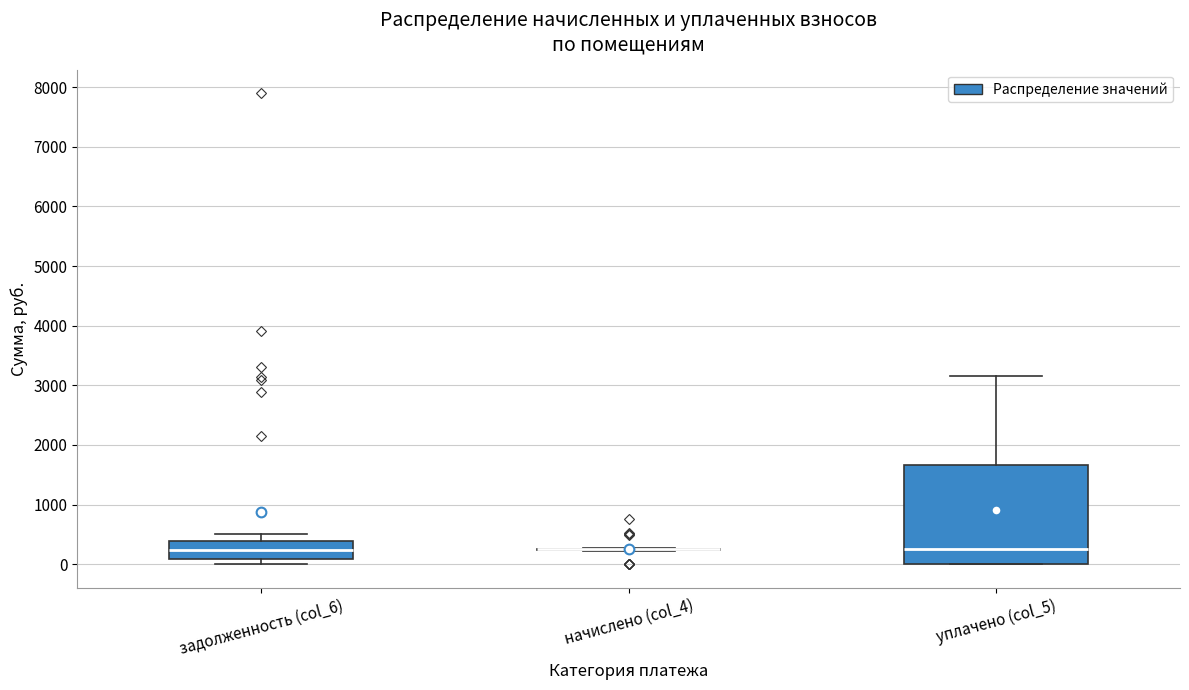

Reading left to right, transcribe this box plot: for each box, give where its median line is, the range the box spans, and where its two whiskers end, as read against the y-axis. The values are not printed on the chart, so give them approximately, as read against the axis.

задолженность (col_6): median 200, box 100 to 400, whiskers 0 to 500
начислено (col_4): box collapsed to a line at 200, whiskers 200 to 300
уплачено (col_5): median 300, box 0 to 1700, whiskers 0 to 3200